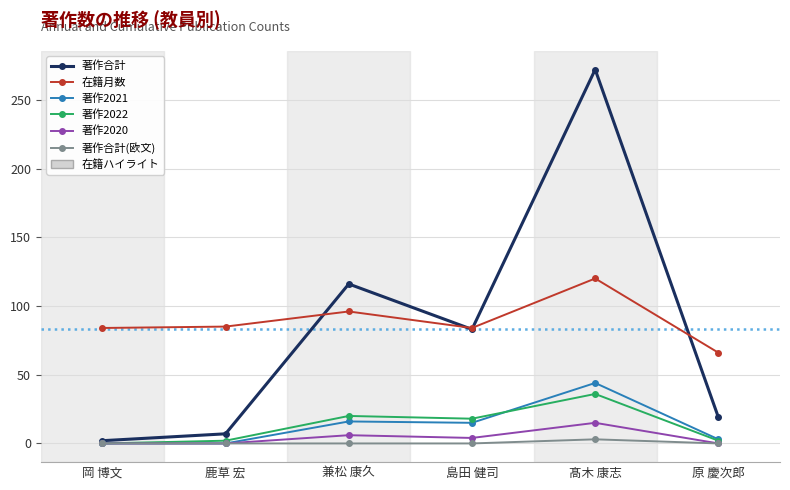

What is the average value of the 著作合計 series?

83